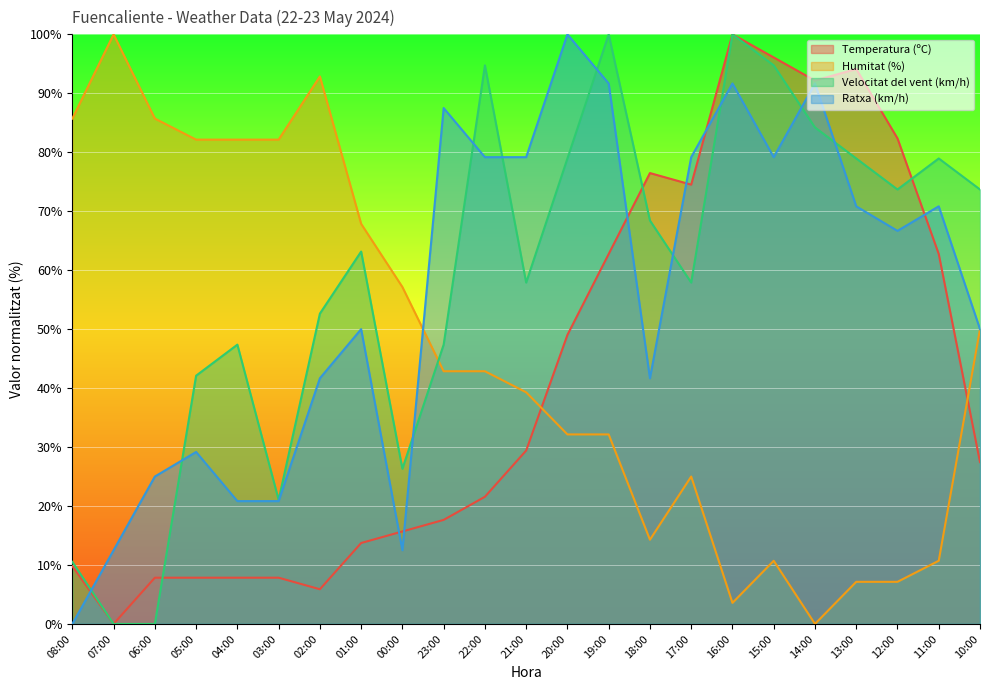

Reading left to right, what are all the values shown in this chart?

Temperatura (ºC): 08:00=9.8	07:00=0.0	06:00=7.8	05:00=7.8	04:00=7.8	03:00=7.8	02:00=5.9	01:00=13.7	00:00=15.7	23:00=17.6	22:00=21.6	21:00=29.4	20:00=49.0	19:00=62.7	18:00=76.5	17:00=74.5	16:00=100.0	15:00=96.1	14:00=92.2	13:00=94.1	12:00=82.4	11:00=62.7	10:00=27.5
Humitat (%): 08:00=85.7	07:00=100.0	06:00=85.7	05:00=82.1	04:00=82.1	03:00=82.1	02:00=92.9	01:00=67.9	00:00=57.1	23:00=42.9	22:00=42.9	21:00=39.3	20:00=32.1	19:00=32.1	18:00=14.3	17:00=25.0	16:00=3.6	15:00=10.7	14:00=0.0	13:00=7.1	12:00=7.1	11:00=10.7	10:00=50.0
Velocitat del vent (km/h): 08:00=10.5	07:00=0.0	06:00=0.0	05:00=42.1	04:00=47.4	03:00=21.1	02:00=52.6	01:00=63.2	00:00=26.3	23:00=47.4	22:00=94.7	21:00=57.9	20:00=78.9	19:00=100.0	18:00=68.4	17:00=57.9	16:00=100.0	15:00=94.7	14:00=84.2	13:00=78.9	12:00=73.7	11:00=78.9	10:00=73.7
Ratxa (km/h): 08:00=0.0	07:00=12.5	06:00=25.0	05:00=29.2	04:00=20.8	03:00=20.8	02:00=41.7	01:00=50.0	00:00=12.5	23:00=87.5	22:00=79.2	21:00=79.2	20:00=100.0	19:00=91.7	18:00=41.7	17:00=79.2	16:00=91.7	15:00=79.2	14:00=91.7	13:00=70.8	12:00=66.7	11:00=70.8	10:00=50.0